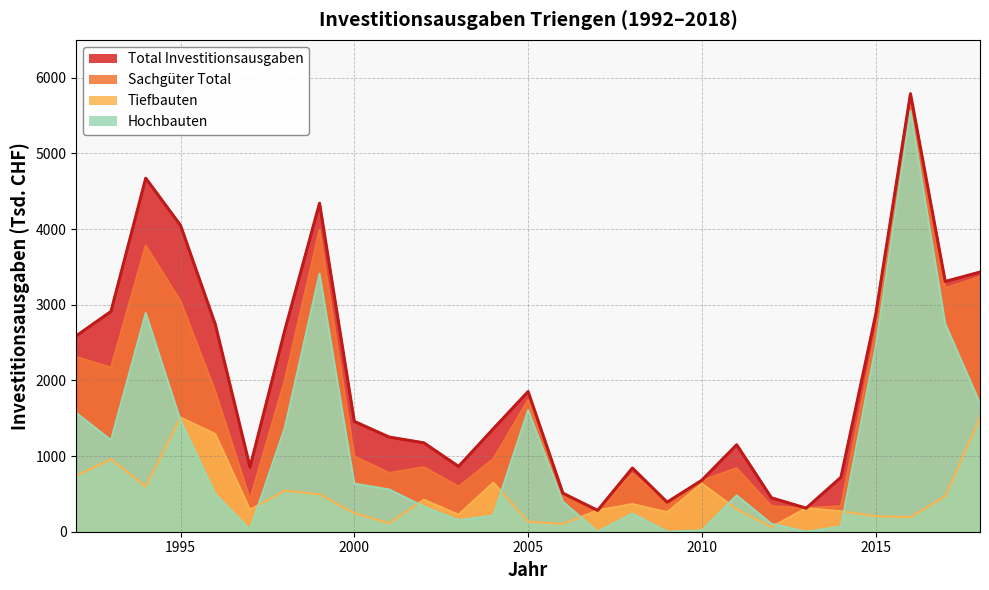

Reading left to right, list all the values displayed in this chart.

Total Investitionsausgaben: 1992=2588	1993=2911	1994=4672	1995=4049	1996=2742	1997=853	1998=2661	1999=4341	2000=1458	2001=1251	2002=1175	2003=863	2004=1361	2005=1852	2006=509	2007=282	2008=842	2009=390	2010=681	2011=1149	2012=448	2013=311	2014=719	2015=2870	2016=5788	2017=3307	2018=3431
Sachgüter Total: 1992=2310	1993=2170	1994=3782	1995=3048	1996=1855	1997=426	1998=2000	1999=3991	2000=996	2001=777	2002=853	2003=596	2004=962	2005=1740	2006=498	2007=282	2008=768	2009=390	2010=676	2011=840	2012=336	2013=311	2014=339	2015=2652	2016=5753	2017=3220	2018=3369
Tiefbauten: 1992=740	1993=959	1994=598	1995=1510	1996=1291	1997=291	1998=544	1999=493	2000=247	2001=111	2002=423	2003=225	2004=649	2005=134	2006=102	2007=282	2008=366	2009=258	2010=635	2011=299	2012=62	2013=311	2014=271	2015=206	2016=192	2017=471	2018=1507
Hochbauten: 1992=1570	1993=1211	1994=2890	1995=1471	1996=495	1997=29	1998=1373	1999=3410	2000=635	2001=559	2002=332	2003=152	2004=213	2005=1607	2006=396	2007=0	2008=240	2009=0	2010=16	2011=480	2012=105	2013=0	2014=68	2015=2446	2016=5561	2017=2749	2018=1696